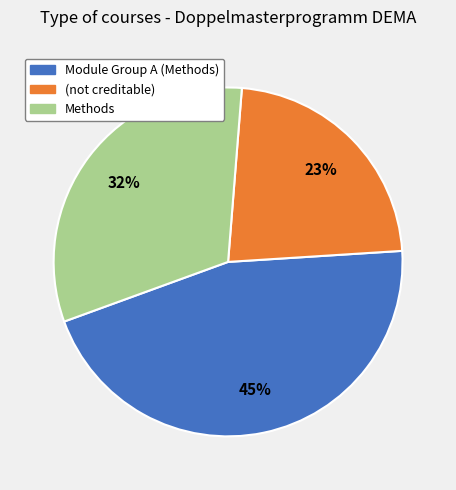

Is the sum of (not creditable) and Methods greater than half?

Yes